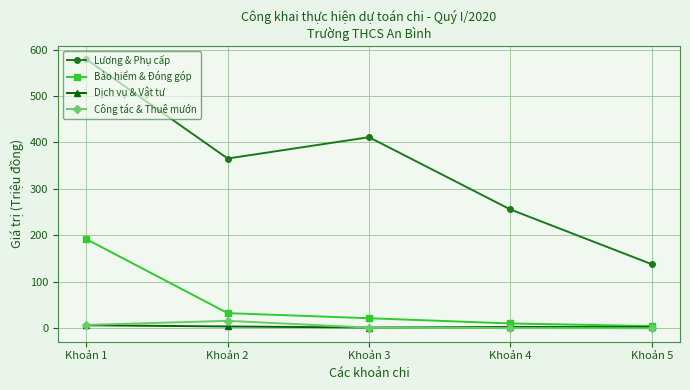

True or false: Bảo hiểm & Đóng góp and Lương & Phụ cấp cross at least once.

False